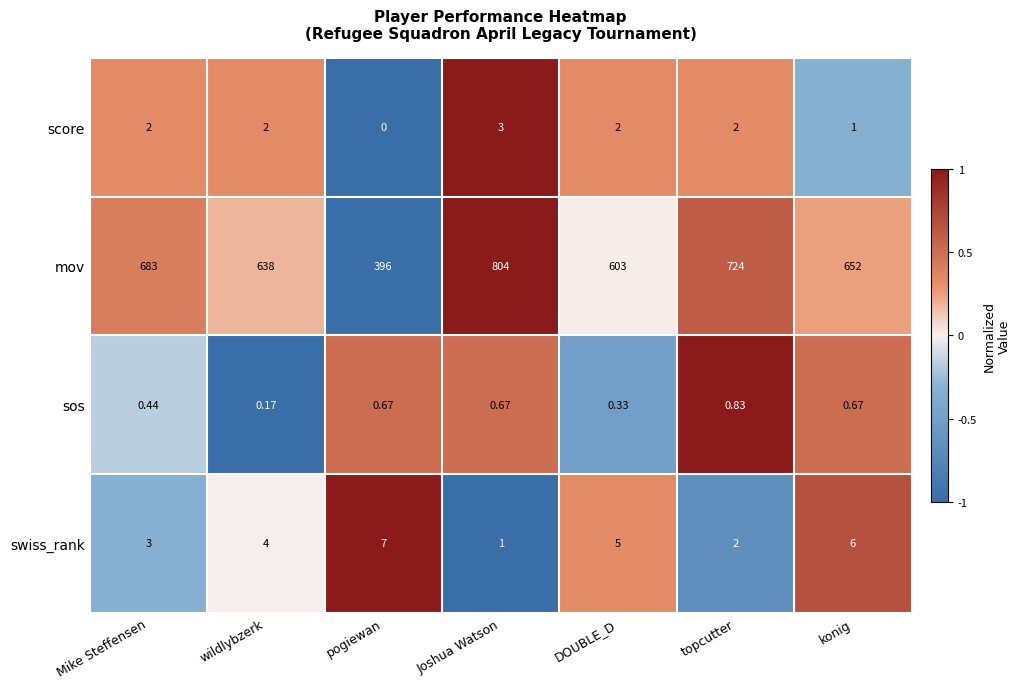

At which label does mov first exceed 652?

Mike Steffensen